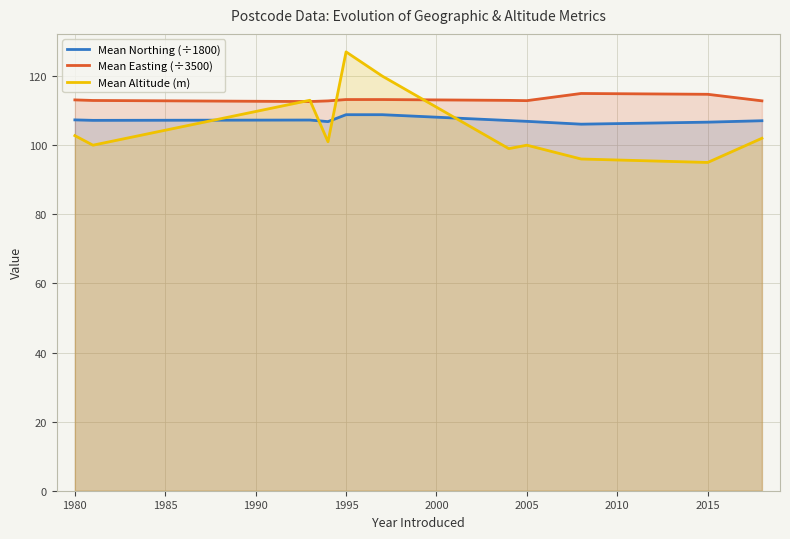

How many intersections are there between Mean Easting (÷3500) and Mean Altitude (m)?

4